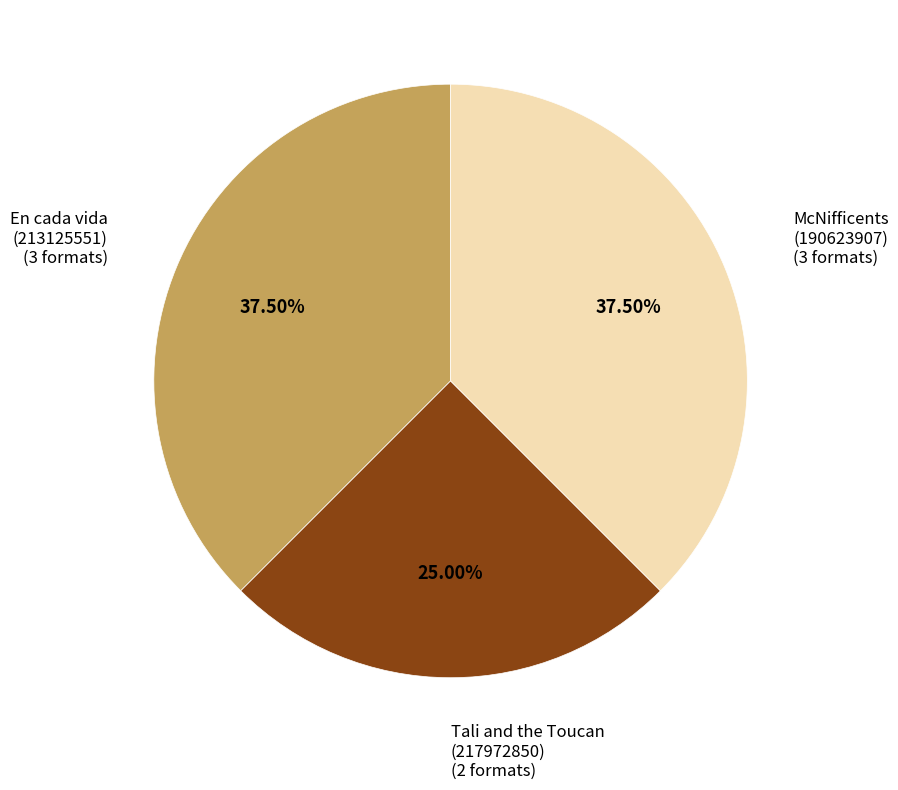

Is there any slice that represents more than half of the pie?

No